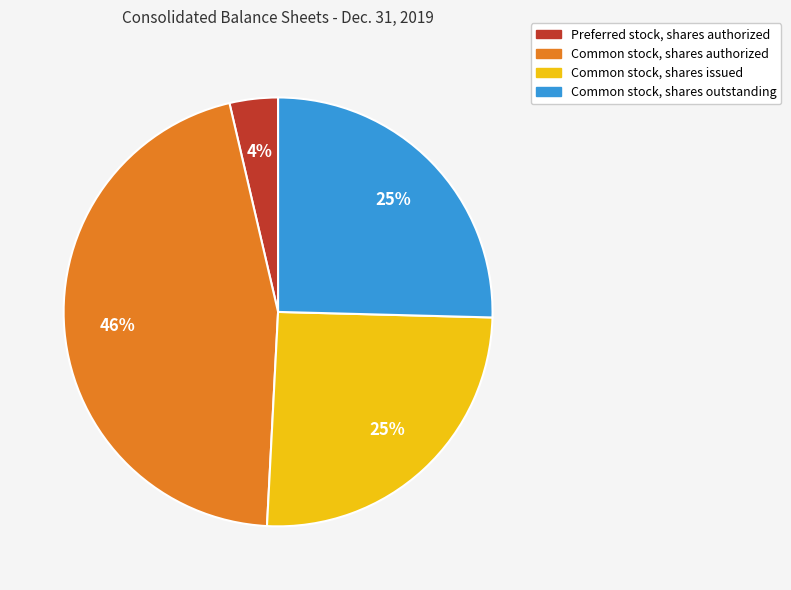

To the nearest percent, what is the difference between the largest and smallest slice percentages?

42%